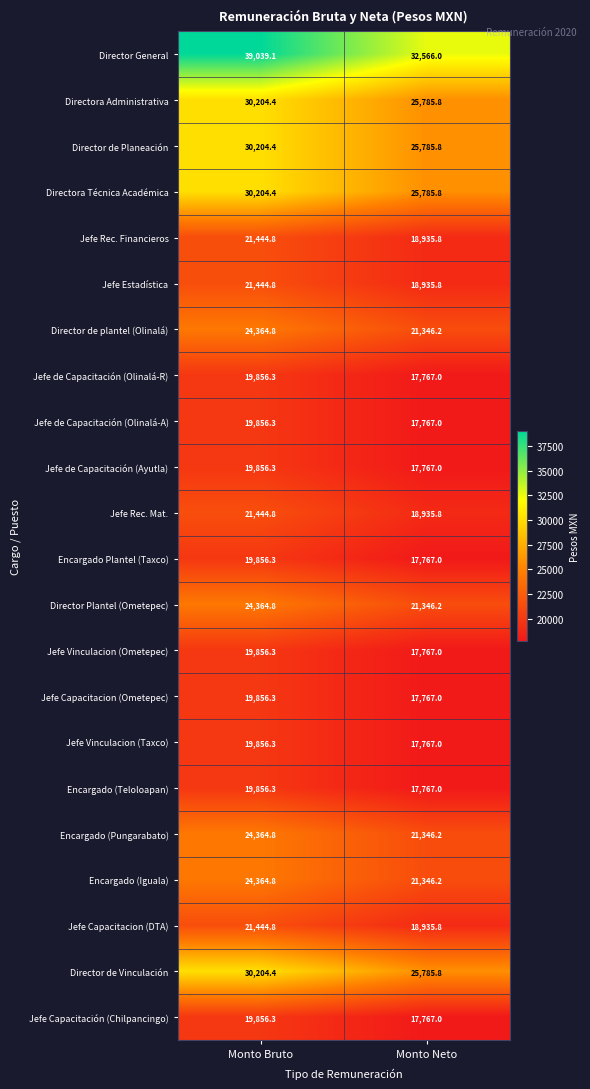

What is the average value of the Jefe de Capacitación (Ayutla) series?

18811.7